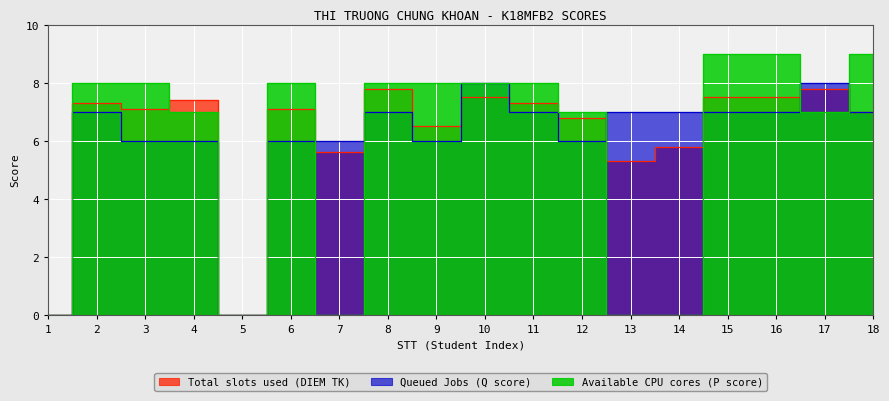

List the labels in order of Queued Jobs (Q score) value, largest first.

10, 17, 2, 8, 11, 13, 14, 15, 16, 18, 3, 4, 6, 7, 9, 12, 1, 5